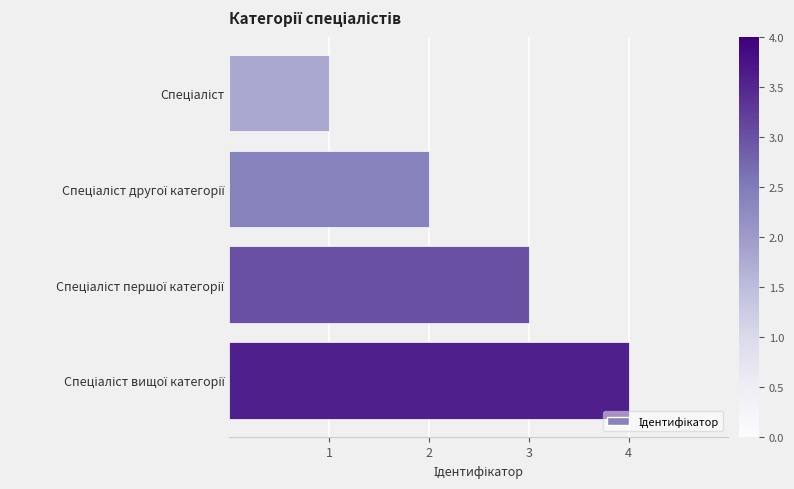

What is the maximum value shown in the chart?

4